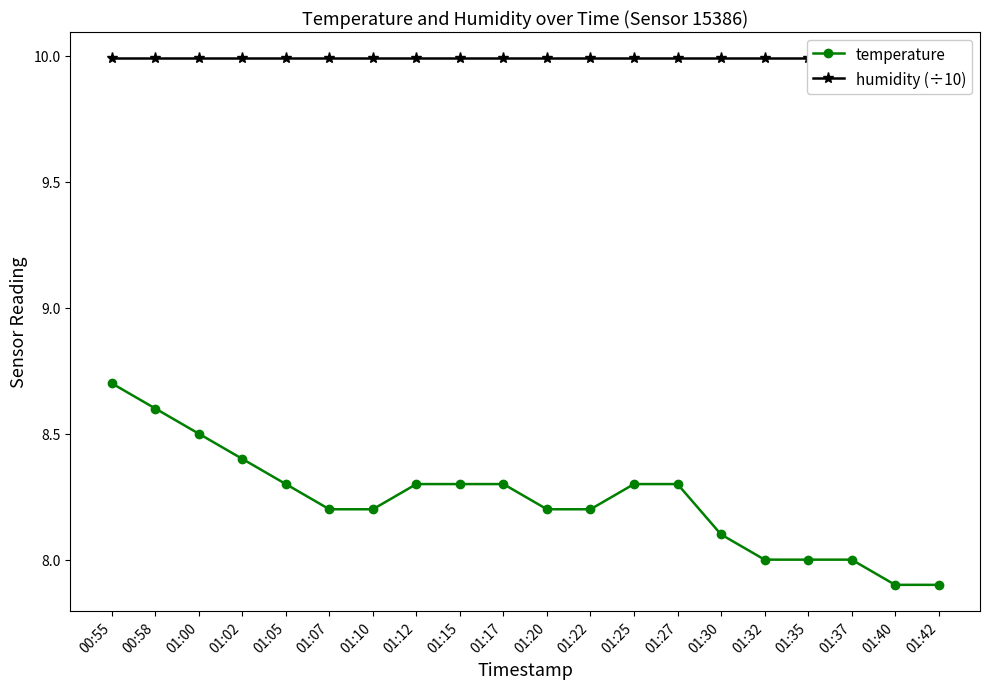

Rank the series at 01:40 from highest to lowest value.

humidity (÷10), temperature